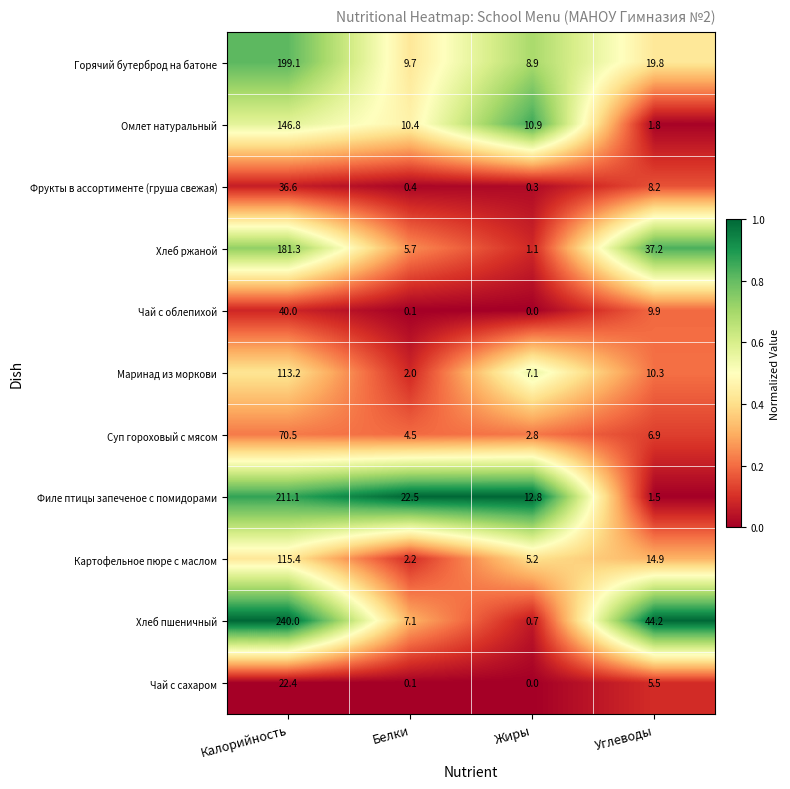

The value of Хлеб пшеничный at Белки is 7.1. True or false?

True